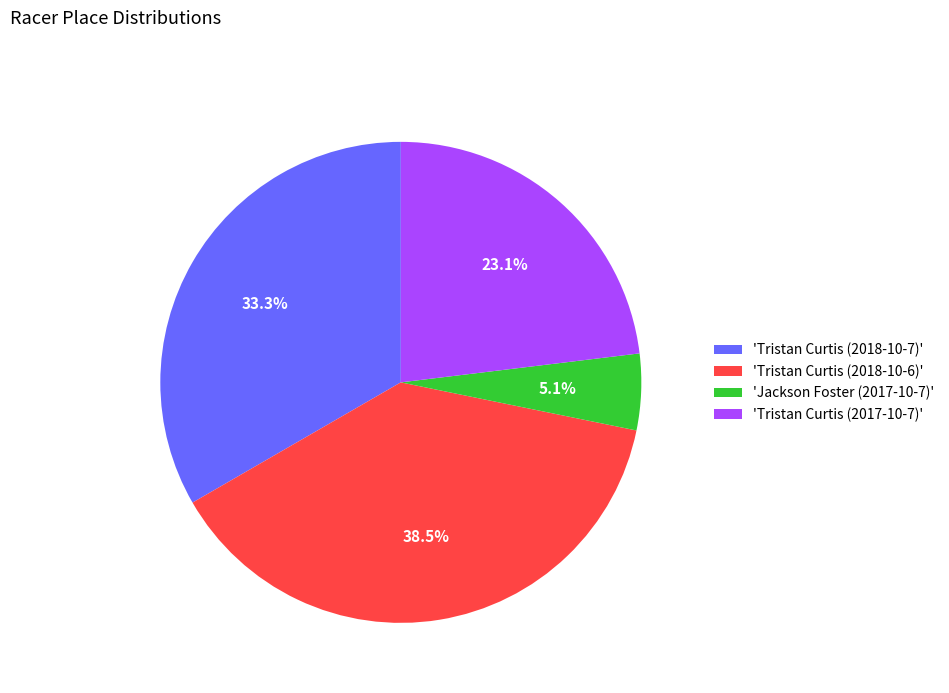

What percentage is NOT represented by 'Jackson Foster (2017-10-7)'?

94.9%